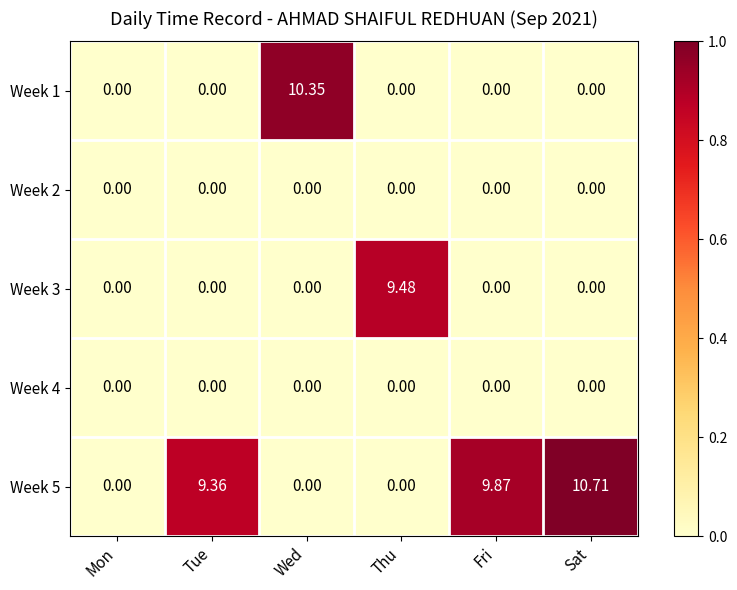

What is the total value across all series at Tue?

9.4